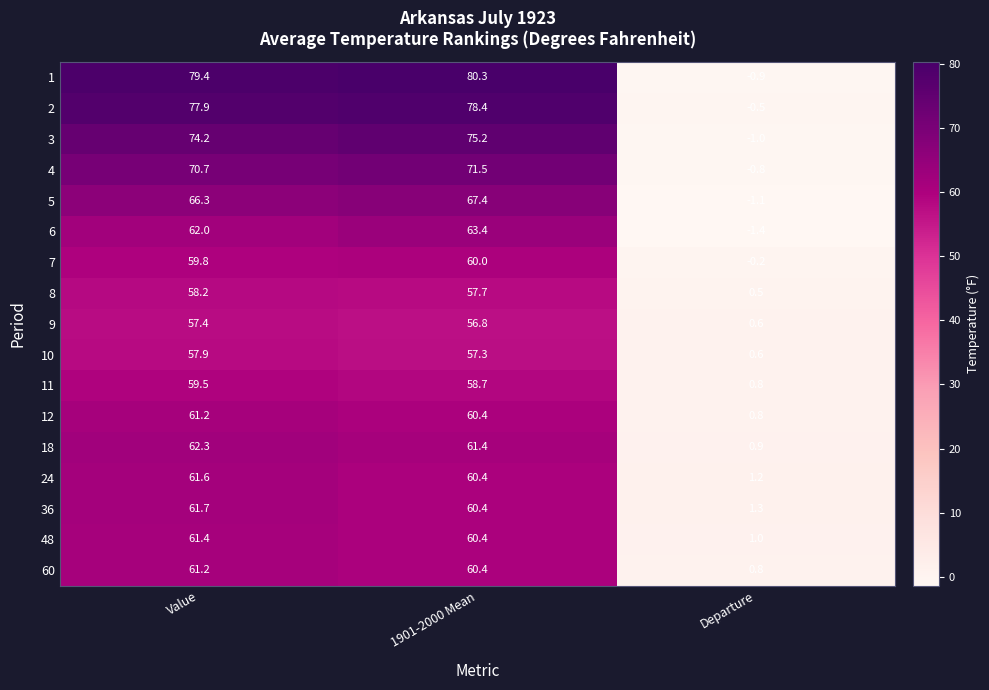

At which label does 60 reach its peak?

Value